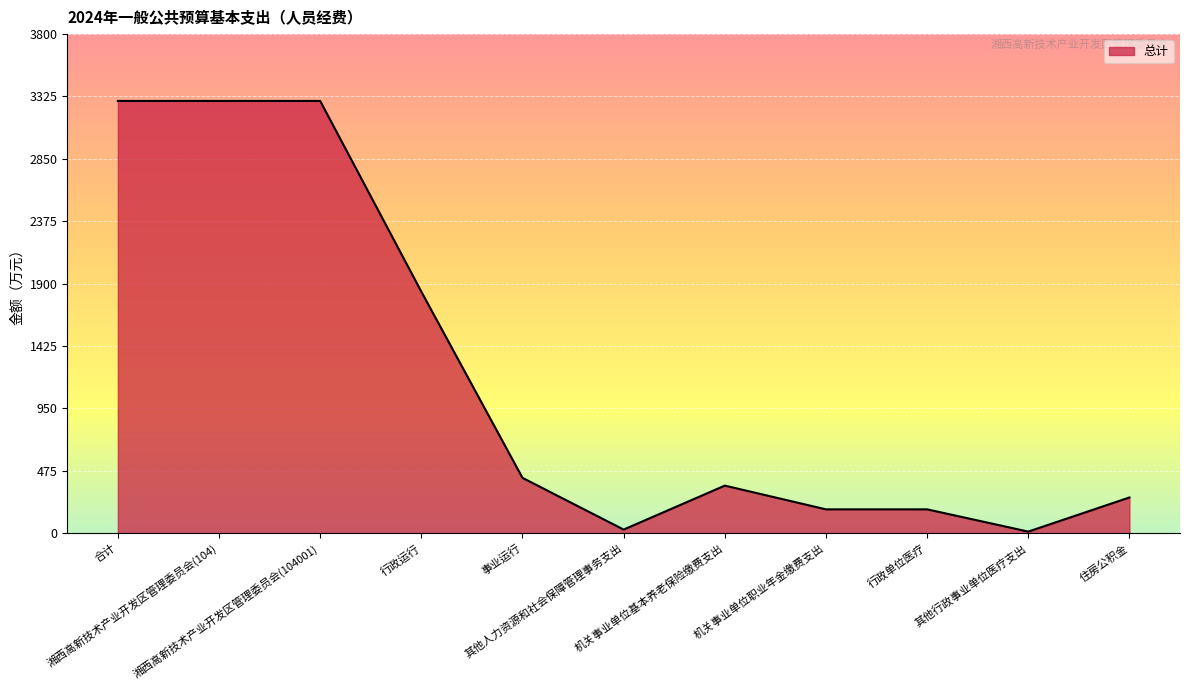

How many values exceed 361?

6